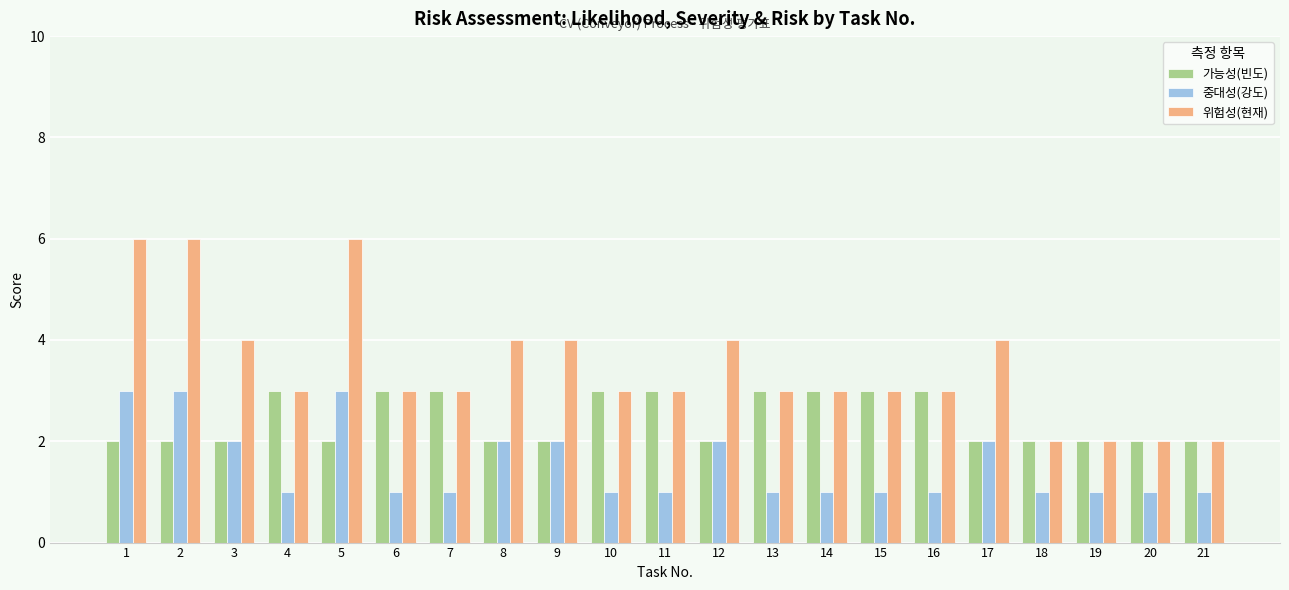

The 위험성(현재) series shows 8 at 1. True or false?

False